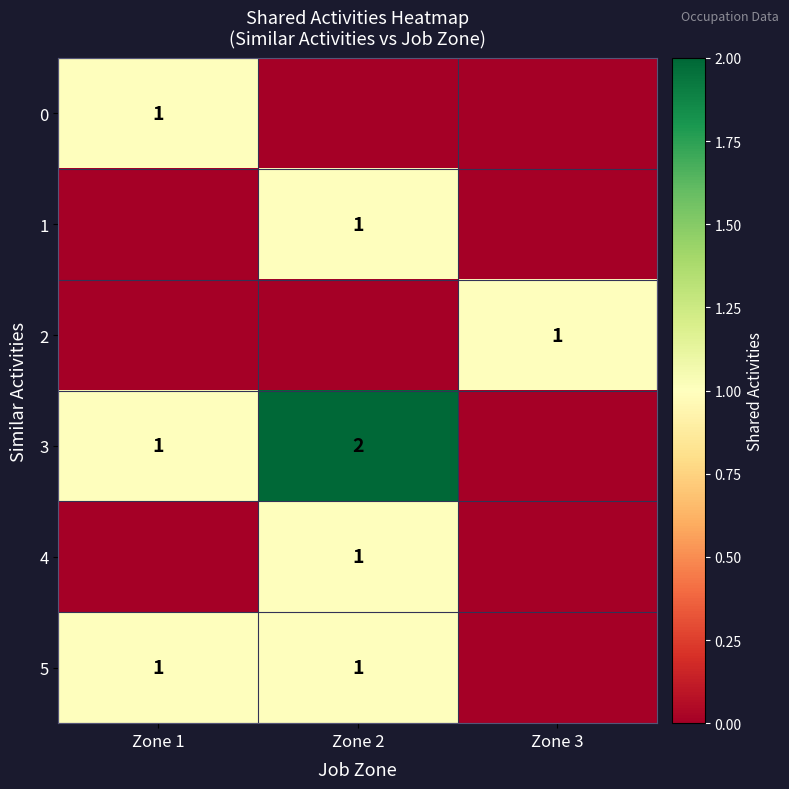

Count the number of data series in this chart.

6